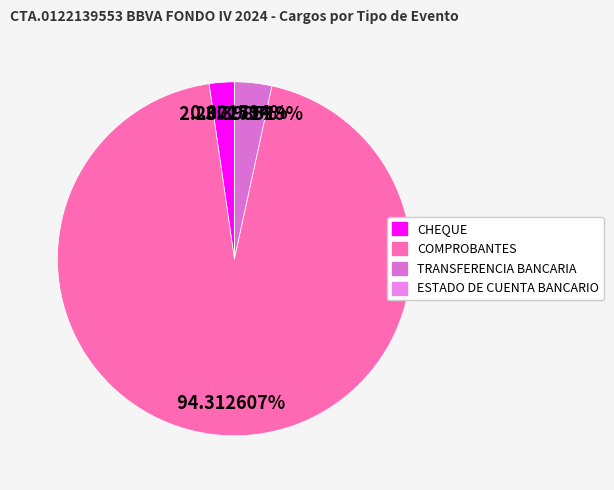

Between CHEQUE and COMPROBANTES, which is larger?

COMPROBANTES